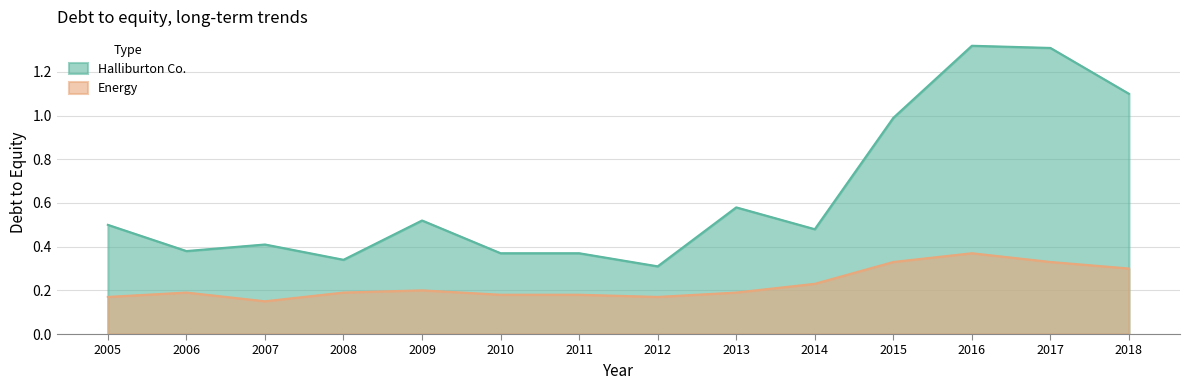

Reading left to right, transcribe all the data shown in this chart.

Halliburton Co.: 2005=0.5	2006=0.4	2007=0.4	2008=0.3	2009=0.5	2010=0.4	2011=0.4	2012=0.3	2013=0.6	2014=0.5	2015=1.0	2016=1.3	2017=1.3	2018=1.1
Energy: 2005=0.2	2006=0.2	2007=0.1	2008=0.2	2009=0.2	2010=0.2	2011=0.2	2012=0.2	2013=0.2	2014=0.2	2015=0.3	2016=0.4	2017=0.3	2018=0.3